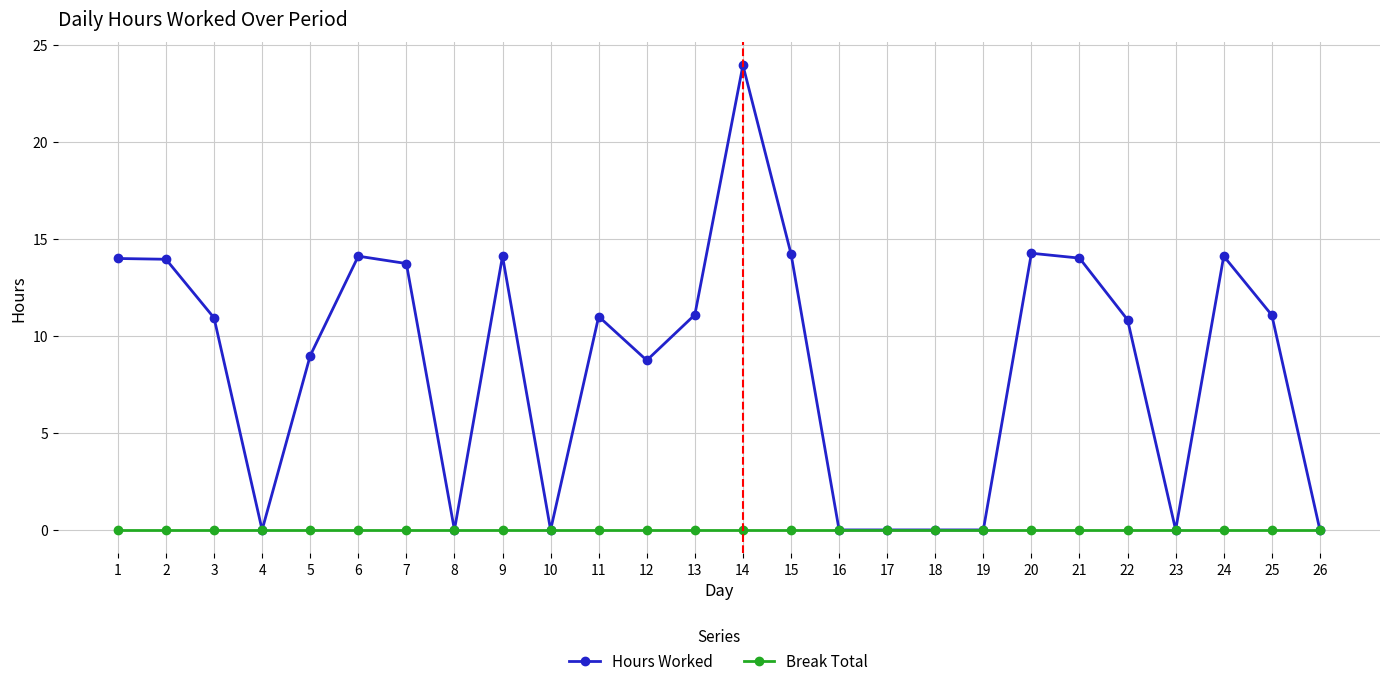

List the series in order of their peak value, highest first.

Hours Worked, Break Total